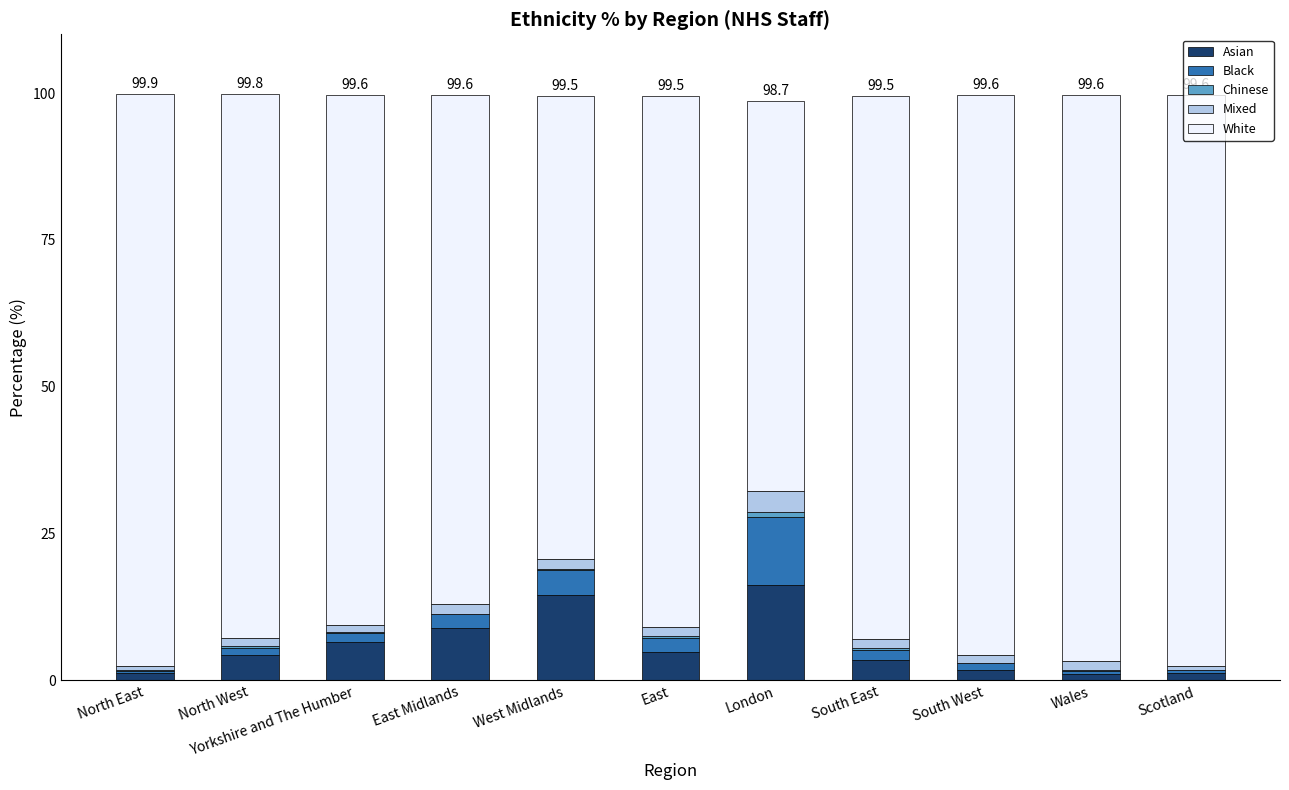

Does the chart contain stacked bars?

Yes